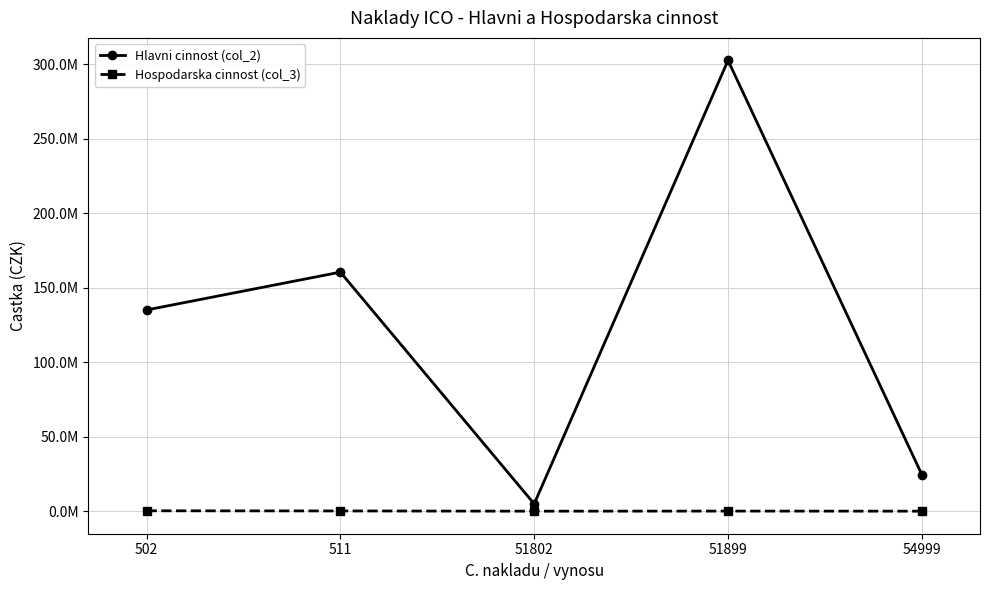

Which has a higher value, 51802 or 51899?

51899